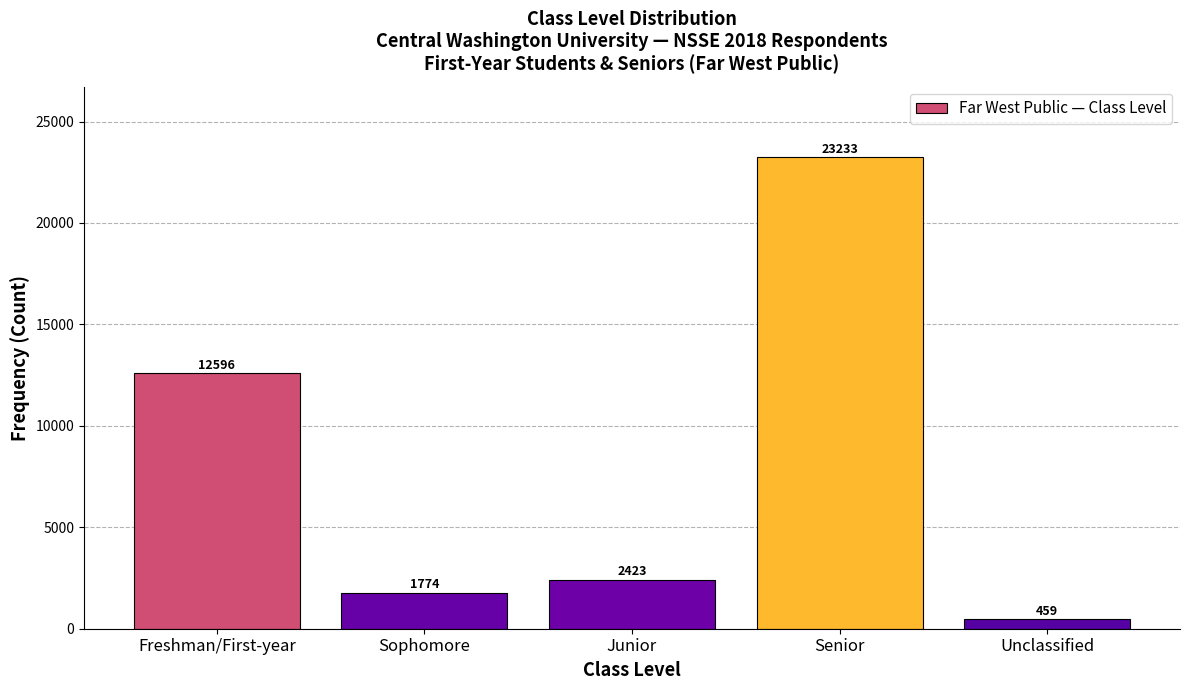

Reading right to left, transcribe all the data shown in this chart.

459	23233	2423	1774	12596